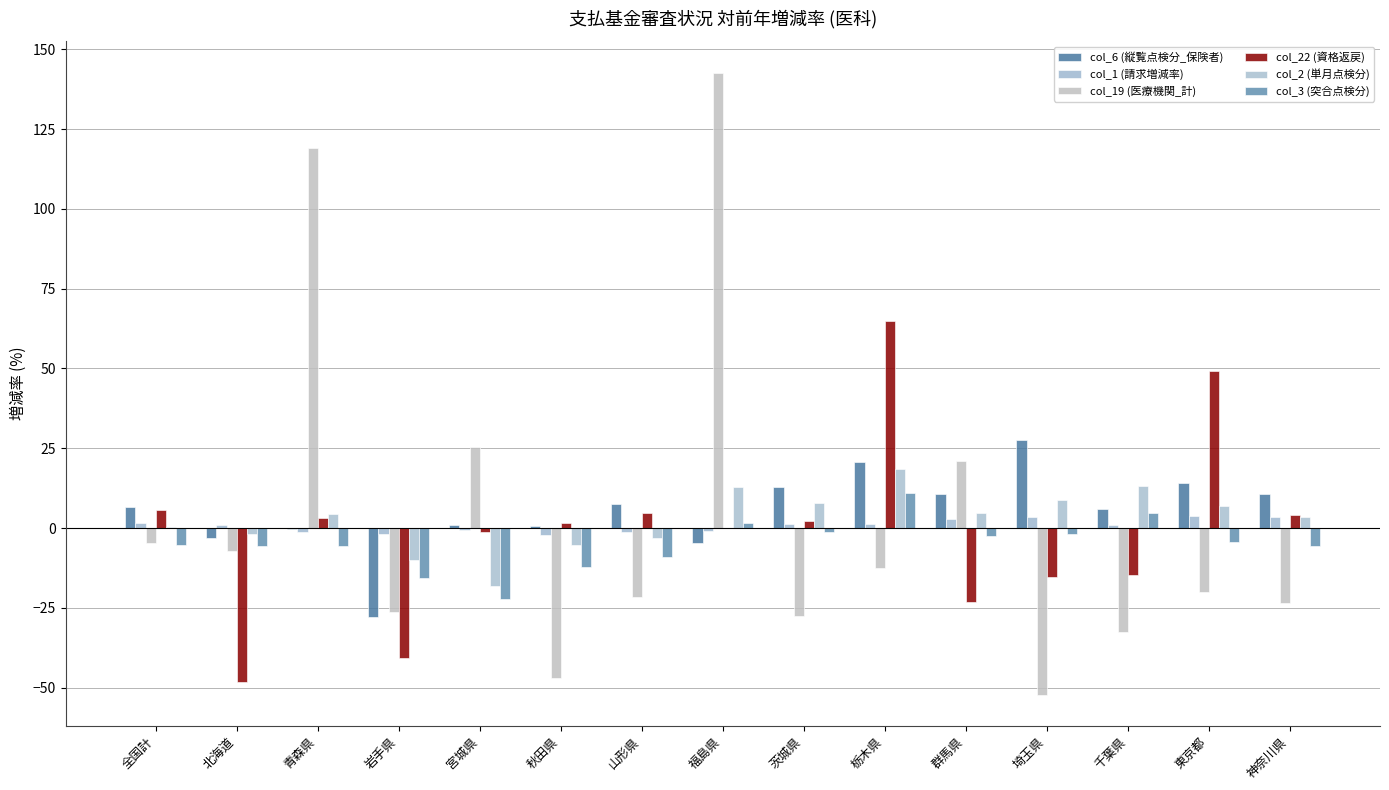

What is the sum of the col_19 (医療機関_計) values at 茨城県 and 山形県?

-49.2